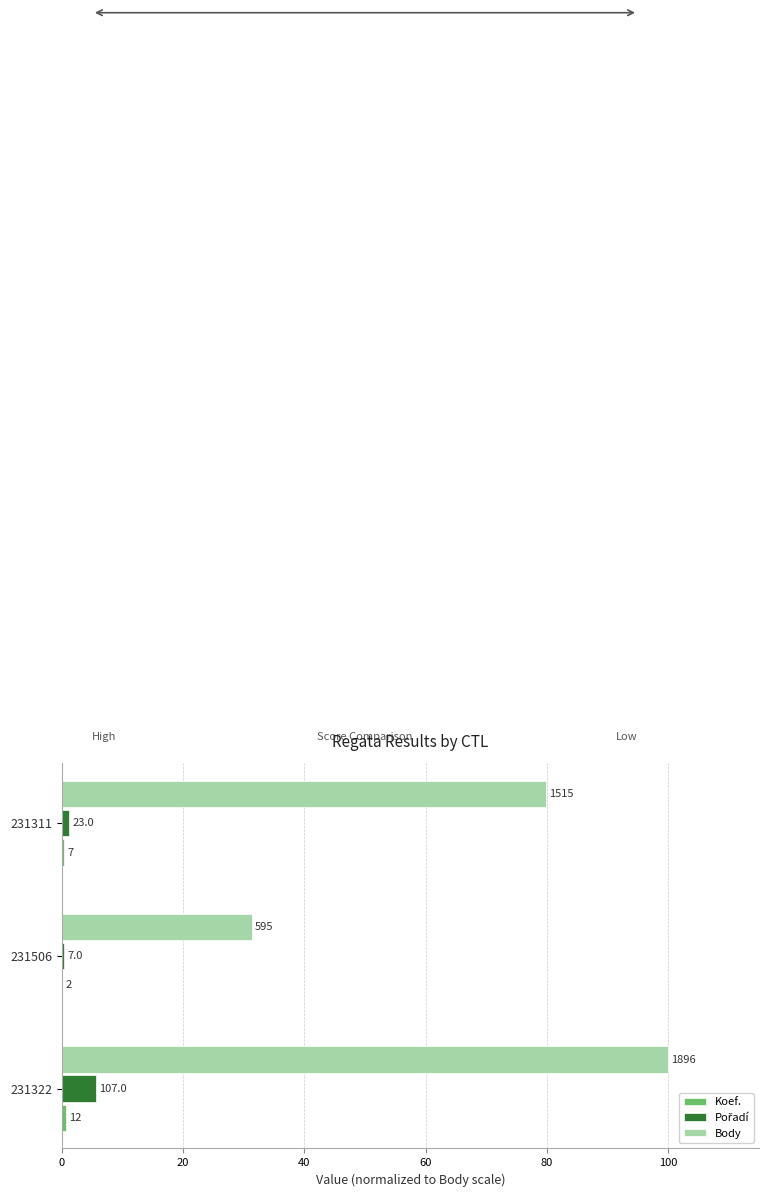

Are the bars grouped side by side (vs. stacked)?

Yes